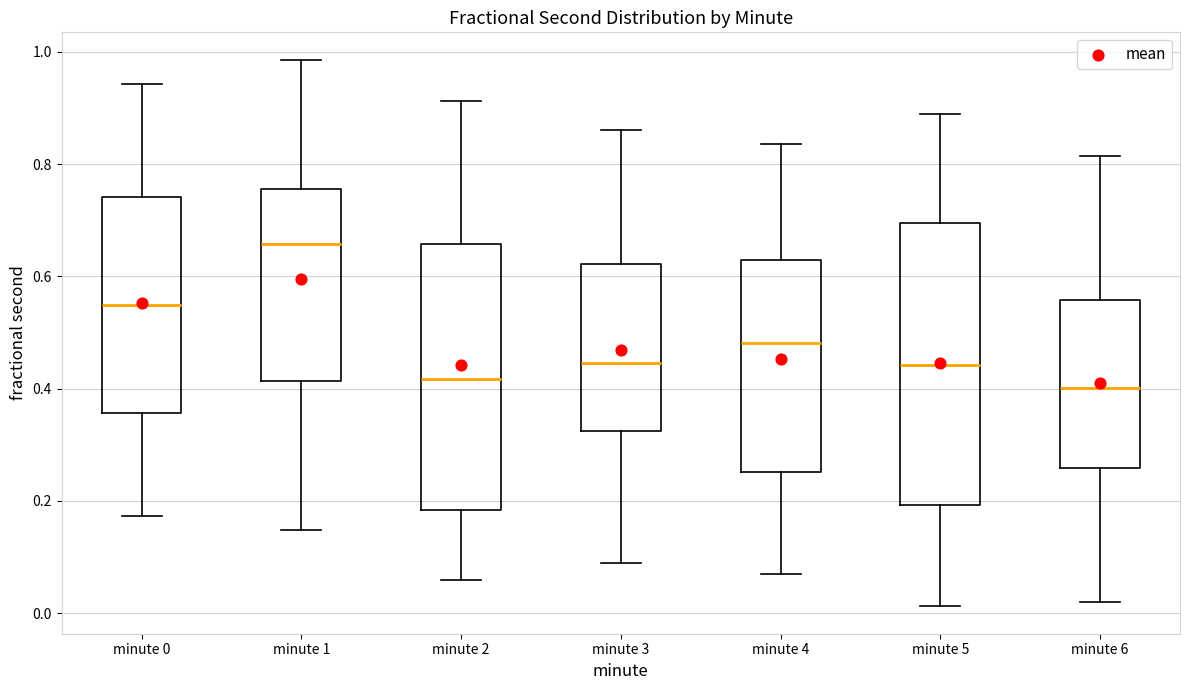

Reading left to right, transcribe this box plot: for each box, give where its median line is, the range the box spans, and where its two whiskers end, as read against the y-axis. The values are not printed on the chart, so give them approximately, as read against the axis.

minute 0: median 0.54, box 0.36 to 0.74, whiskers 0.18 to 0.94
minute 1: median 0.66, box 0.42 to 0.76, whiskers 0.14 to 0.98
minute 2: median 0.42, box 0.18 to 0.66, whiskers 0.06 to 0.92
minute 3: median 0.44, box 0.32 to 0.62, whiskers 0.08 to 0.86
minute 4: median 0.48, box 0.26 to 0.62, whiskers 0.06 to 0.84
minute 5: median 0.44, box 0.20 to 0.70, whiskers 0.02 to 0.88
minute 6: median 0.40, box 0.26 to 0.56, whiskers 0.02 to 0.82